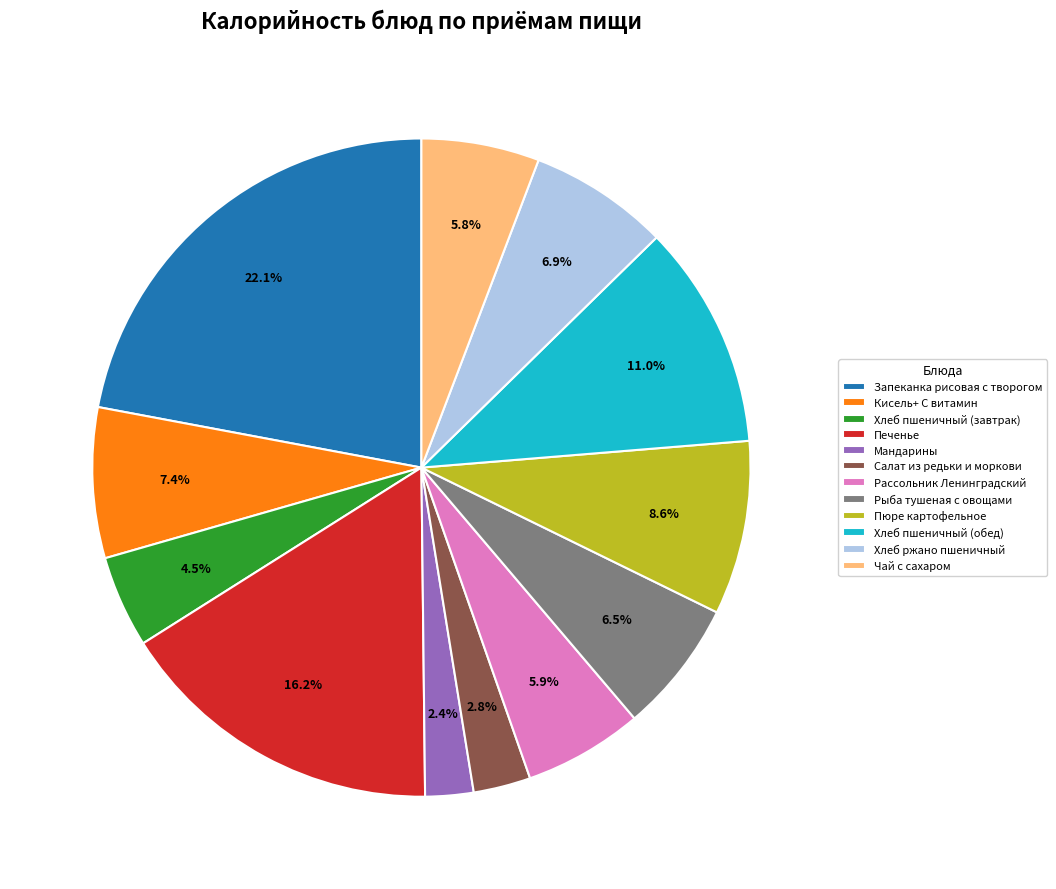

True or false: Рассольник Ленинградский accounts for 6% of the total.

True